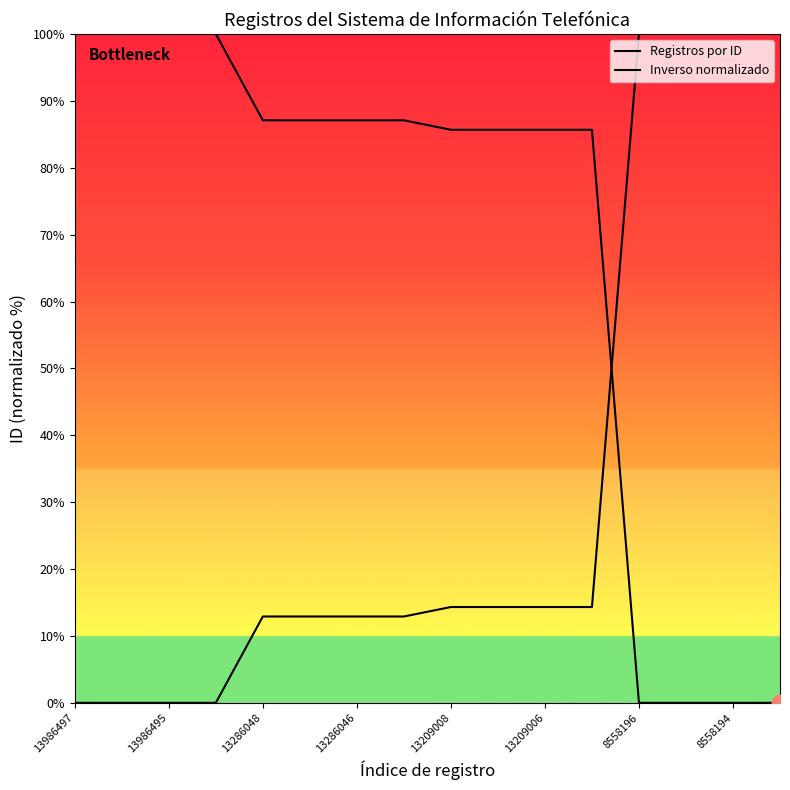

What is the highest value of the Inverso normalizado series?

100.0